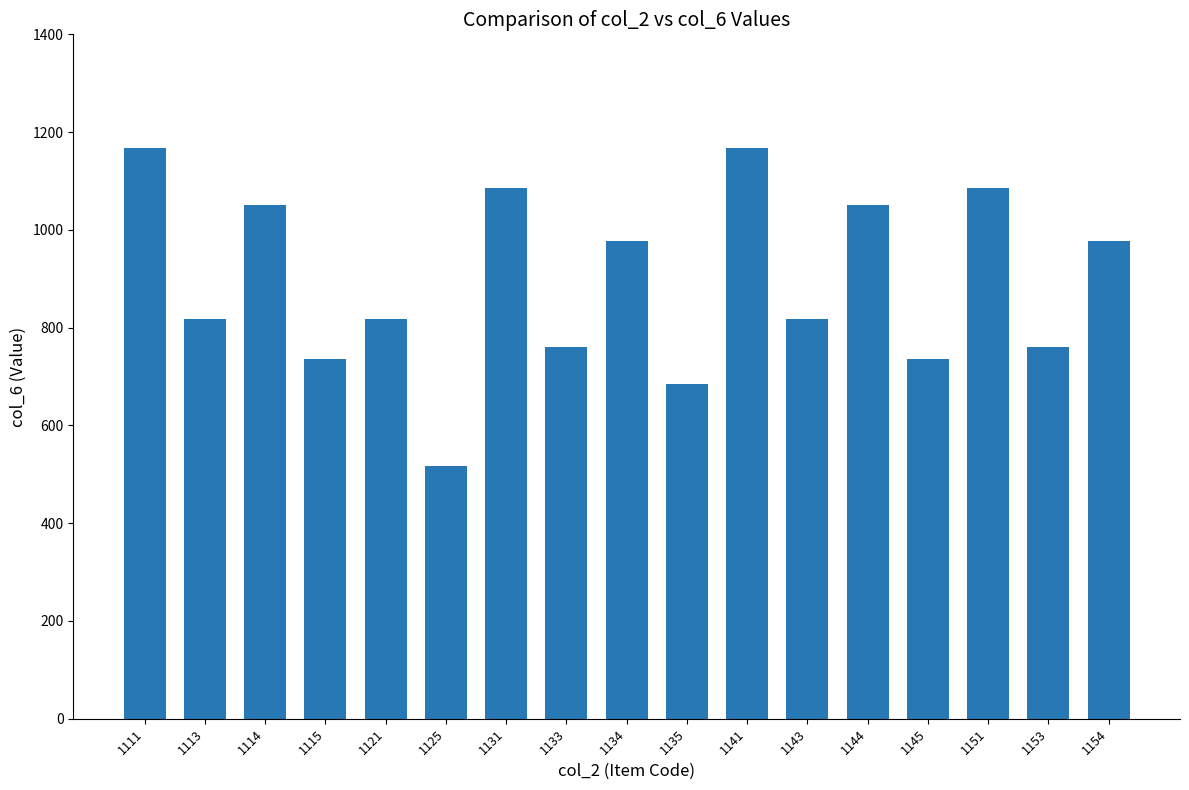

Approximately how many times larger is the value at 1135 compared to 1134?

0.7